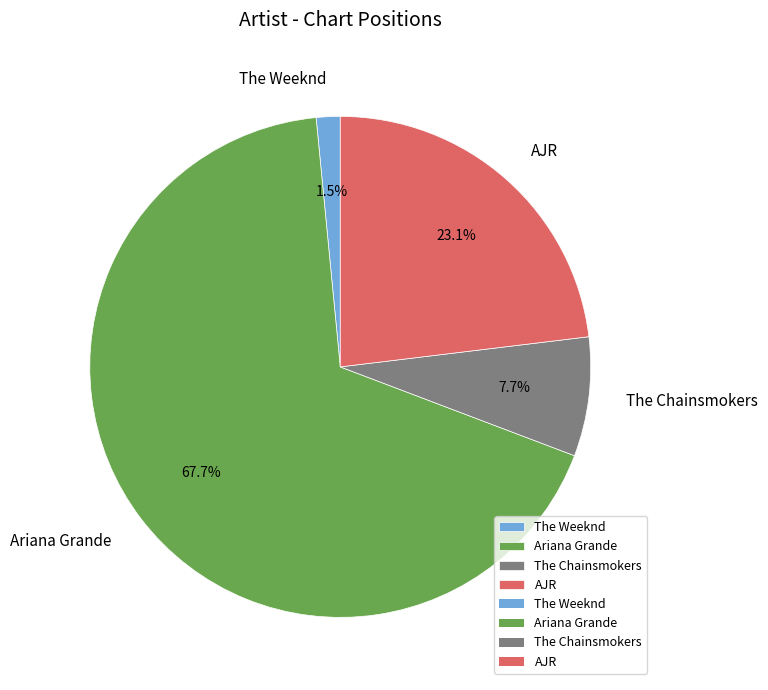

What is the largest slice in the pie chart?

Ariana Grande